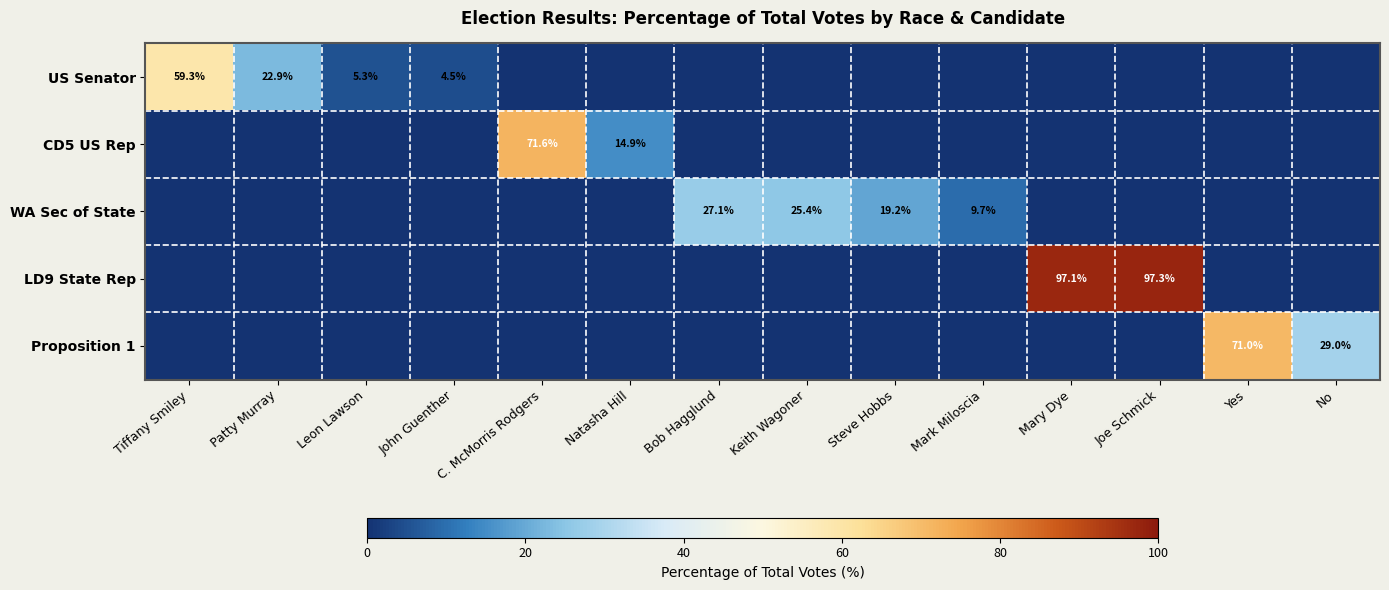

Which series has the largest range (max minus min)?

LD9 State Rep